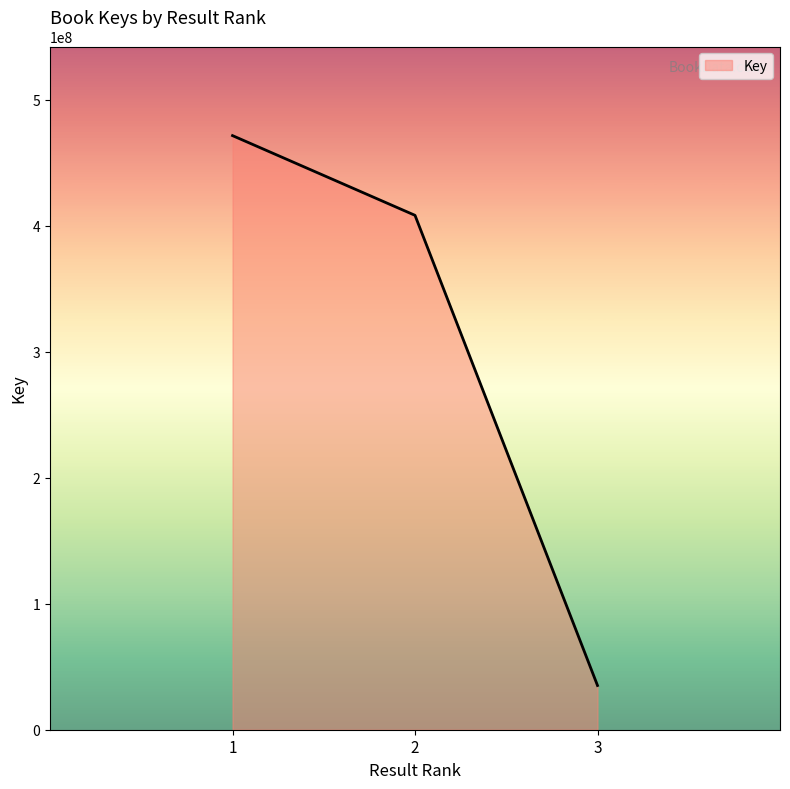

What is the average value?

305060017